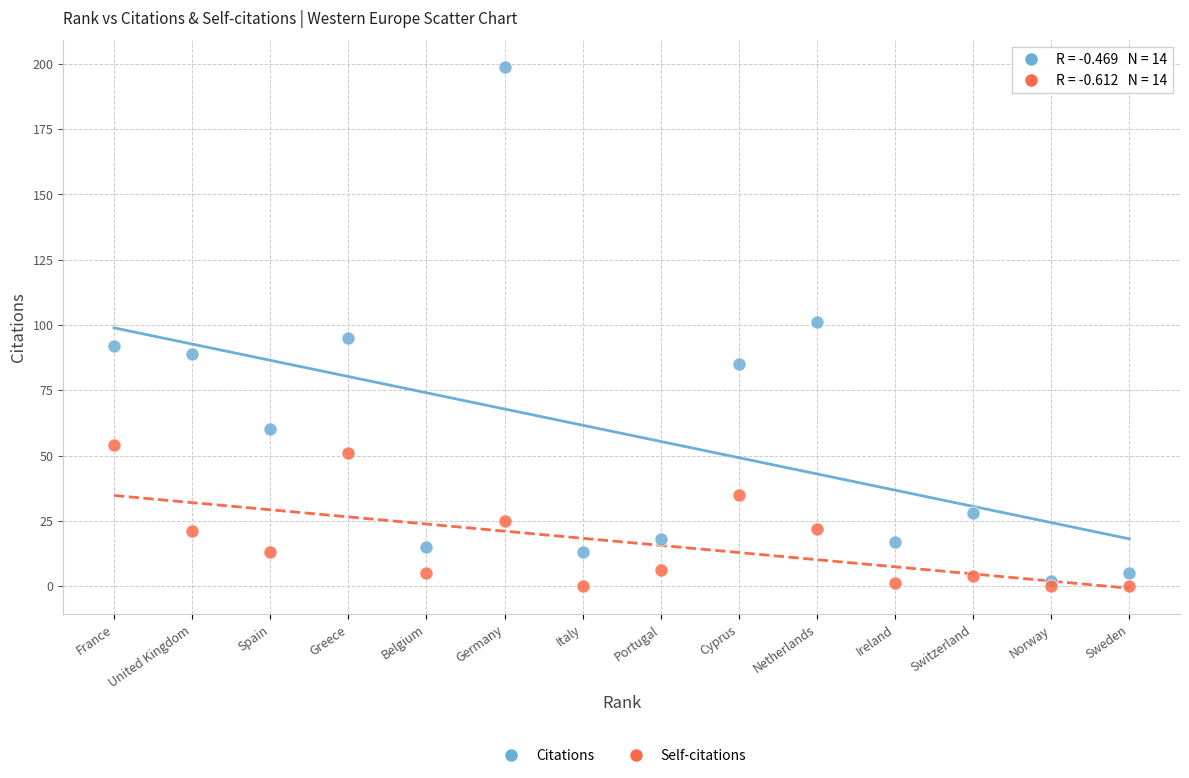

What are all the series names shown in the legend?

Citations, Self-citations